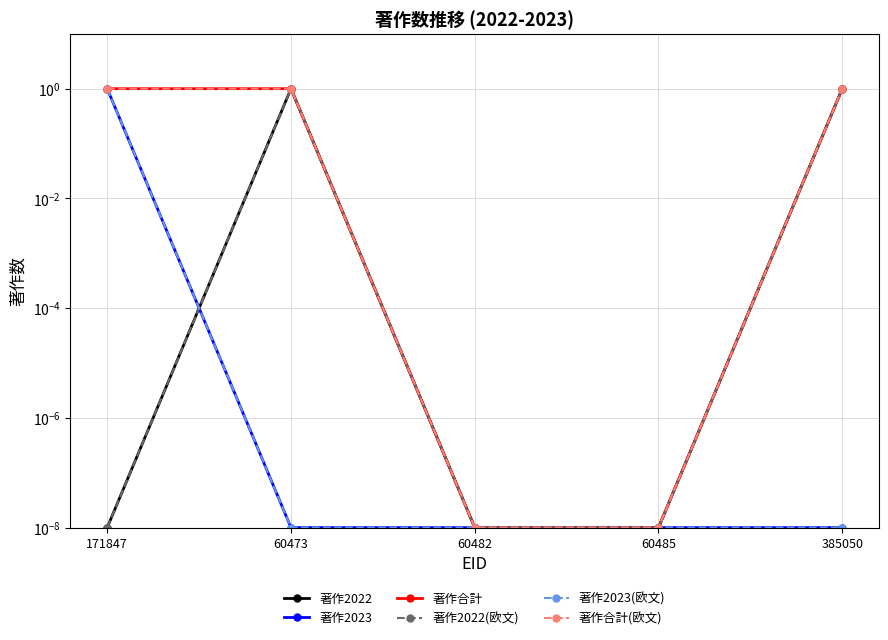

True or false: 著作合計(欧文) and 著作2023(欧文) cross at least once.

False